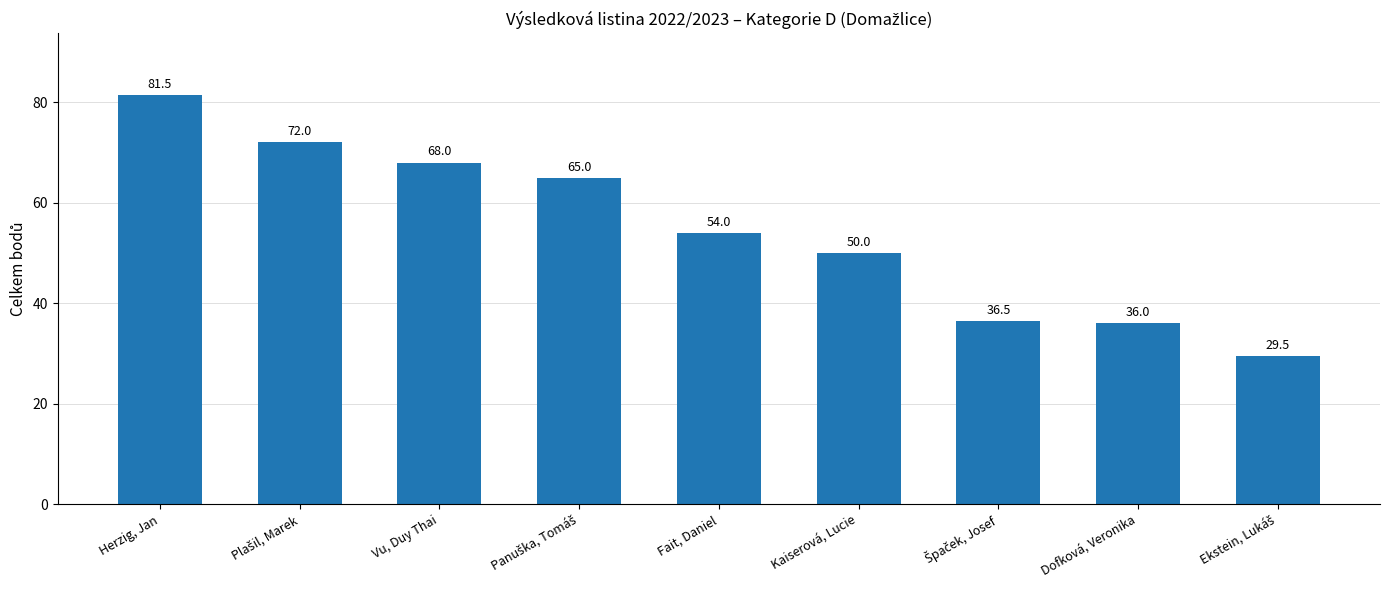

What is the sum of all values?

492.5